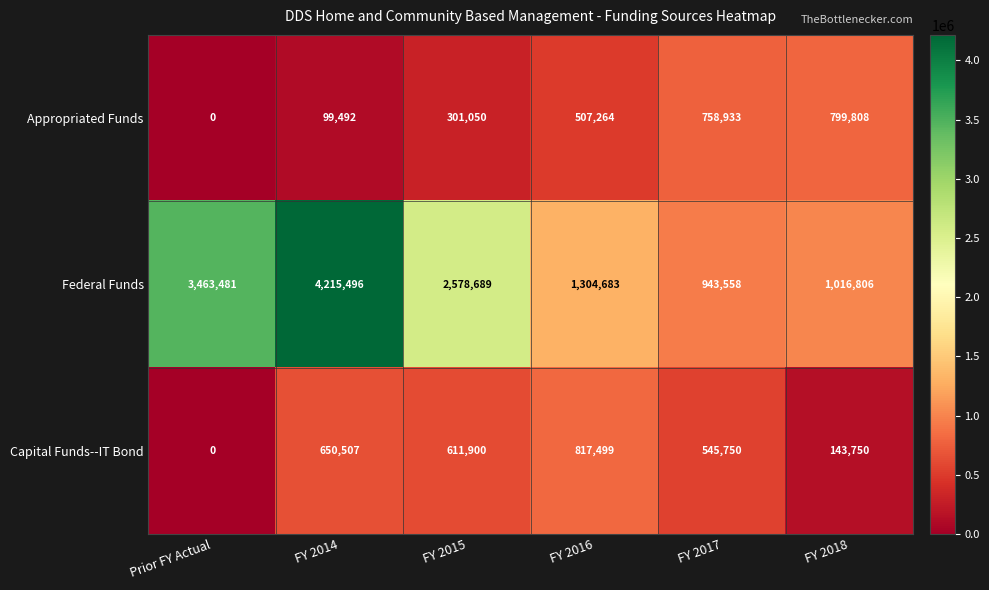

Which label corresponds to the largest value in the chart?

FY 2014